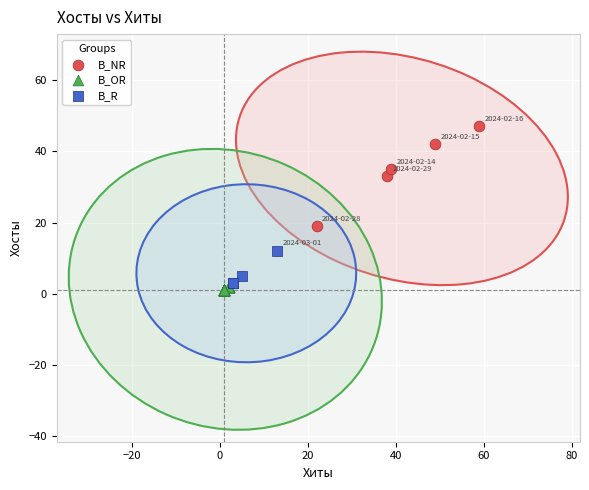

What are all the series names shown in the legend?

B_NR, B_OR, B_R